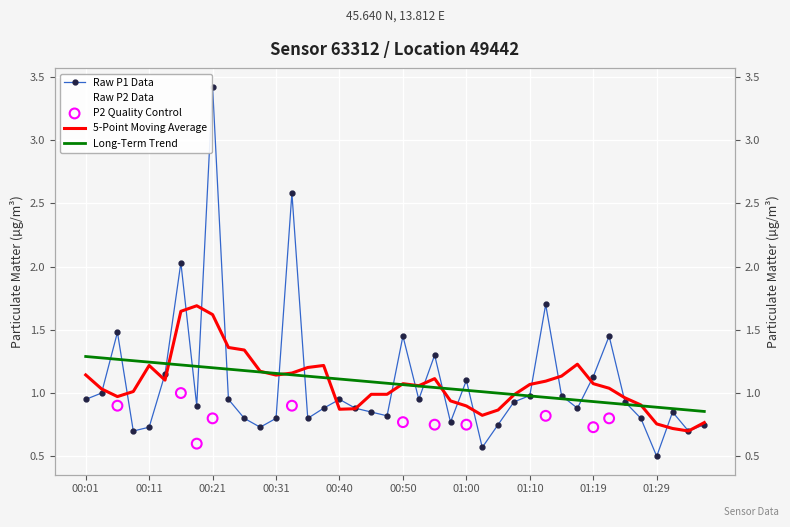

Is the value of P1 at 00:33 greater than the value of P2 at 01:22?

Yes